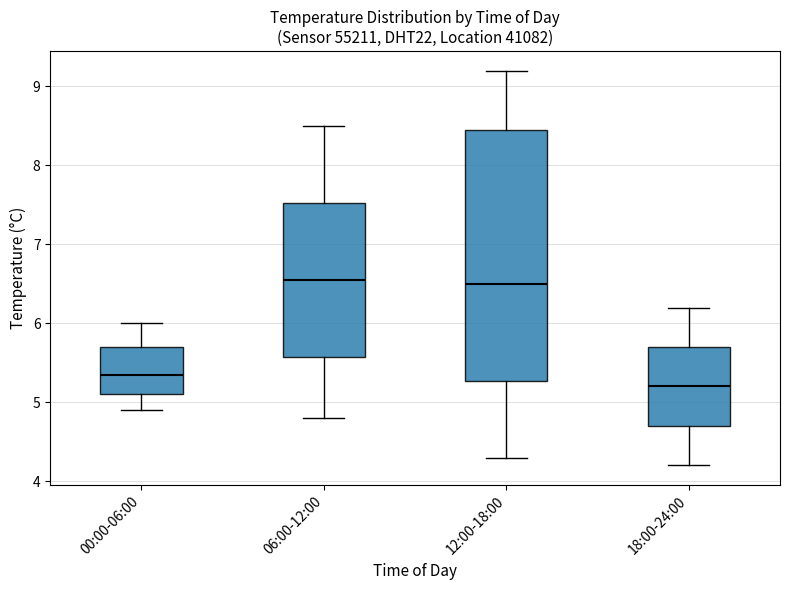

Where does the lower whisker of the box for 18:00-24:00 end on the y-axis? The values are not printed on the chart, so give them approximately, as read against the axis.

4.2